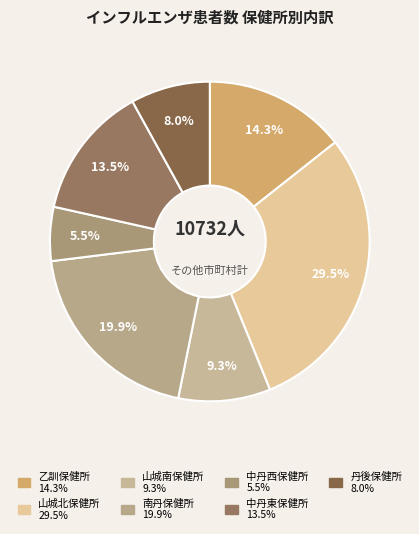

Count the number of slices in the pie.

7